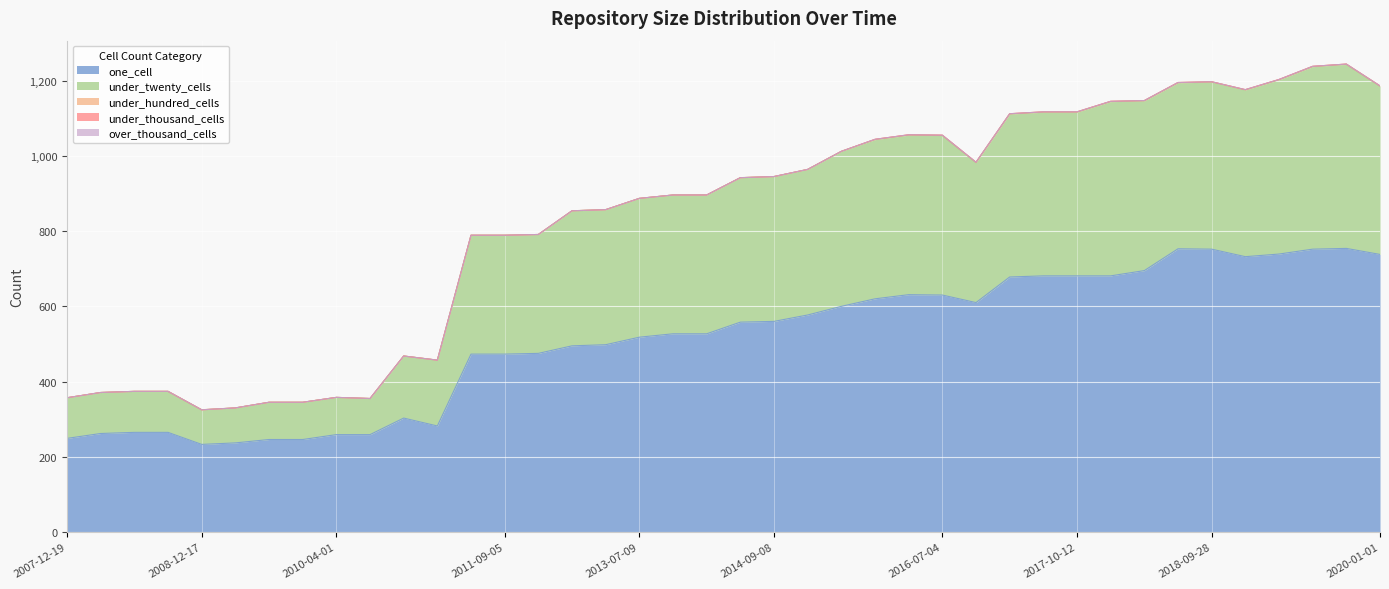

Which series has the largest total across all categories?

one_cell